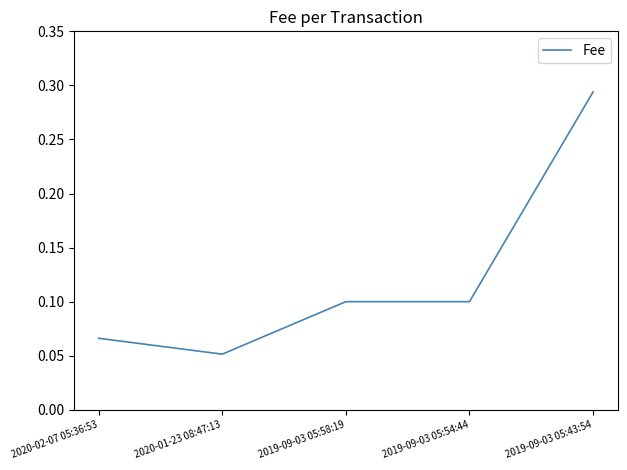

Does the chart have visible grid lines?

No